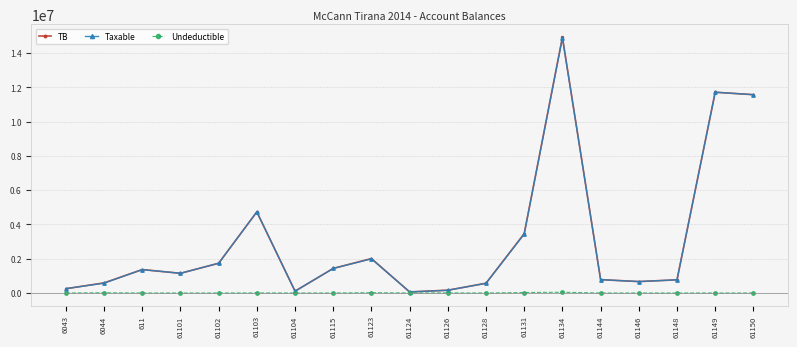

Does the chart have visible grid lines?

Yes